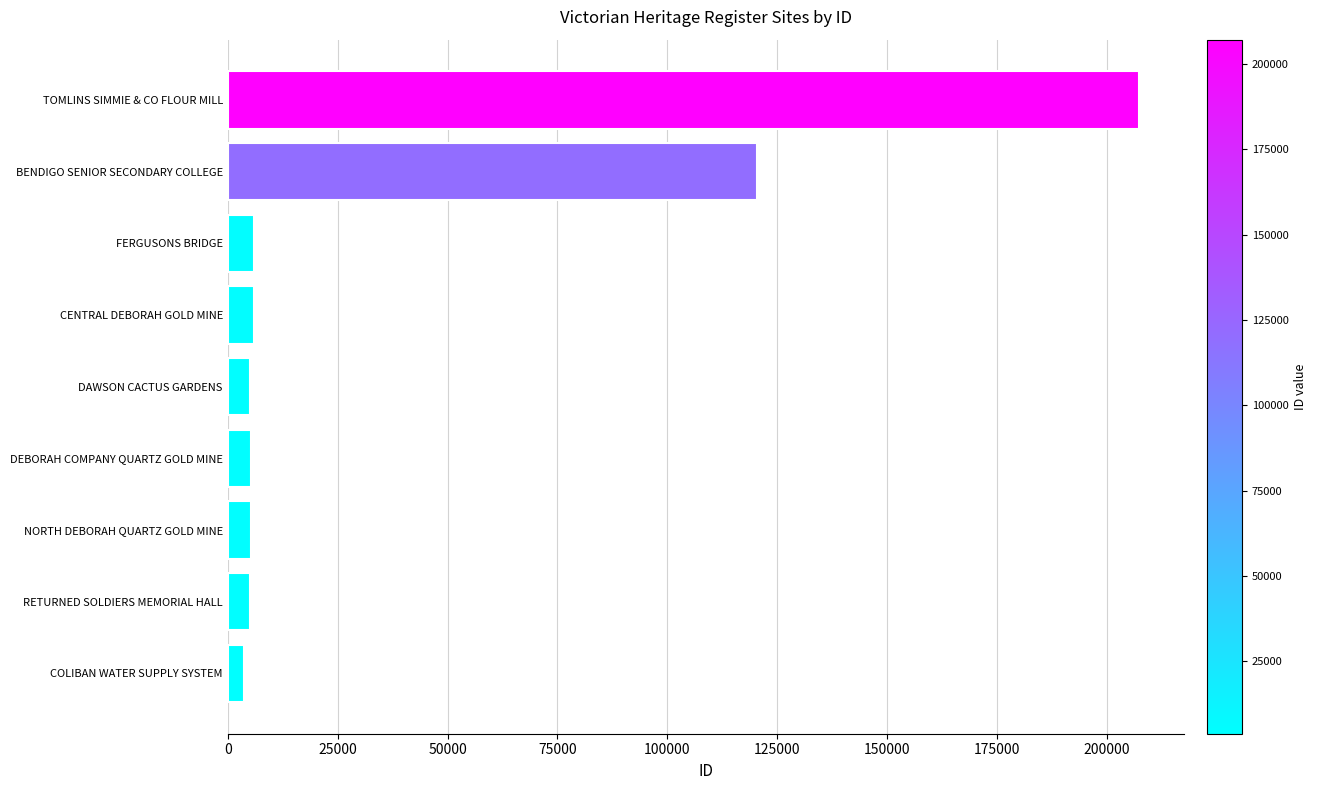

Which category has the highest value across all series?

TOMLINS SIMMIE & CO FLOUR MILL